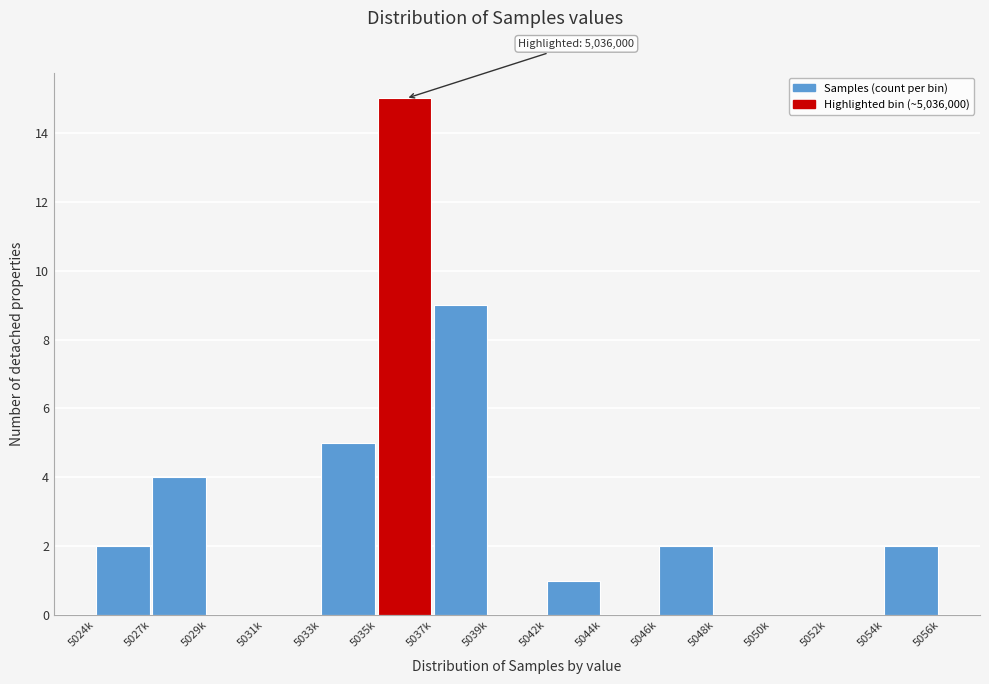

Reading left to right, what are all the values shown in this chart?

5024k=2	5027k=4	5029k=0	5031k=0	5033k=5	5035k=15	5037k=9	5039k=0	5042k=1	5044k=0	5046k=2	5048k=0	5050k=0	5052k=0	5054k=2